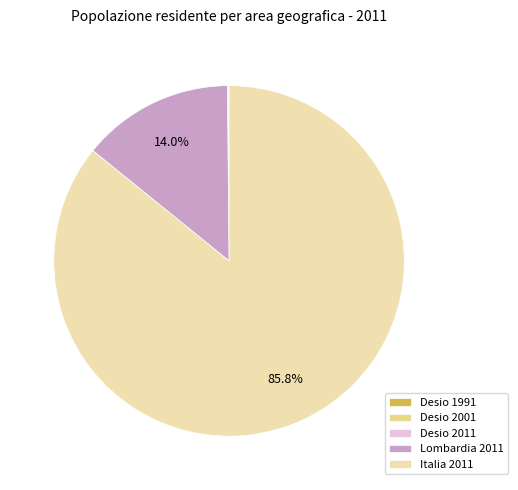

Rank the categories by value from highest to lowest.

Italia 2011, Lombardia 2011, Desio 2011, Desio 2001, Desio 1991